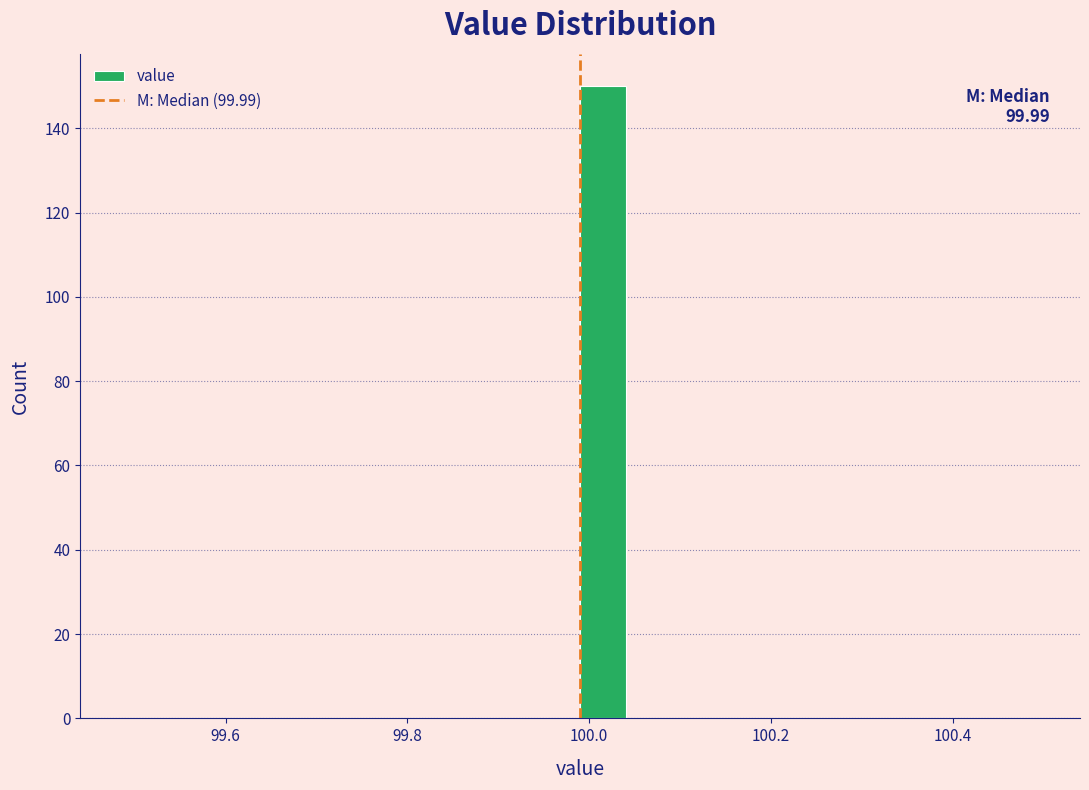

Read against the x-axis, roughly where is the centre of the tallest bar?

100.02